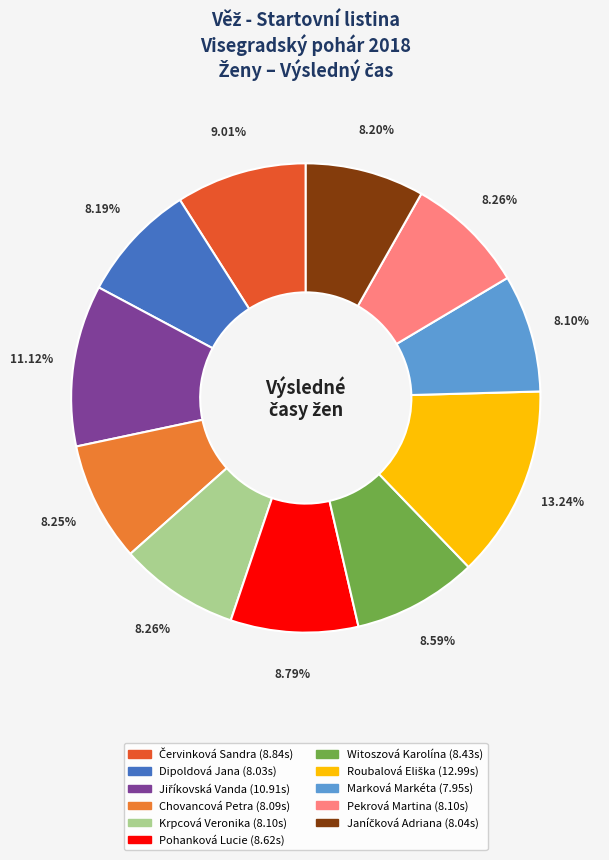

Does any single category account for the majority?

No